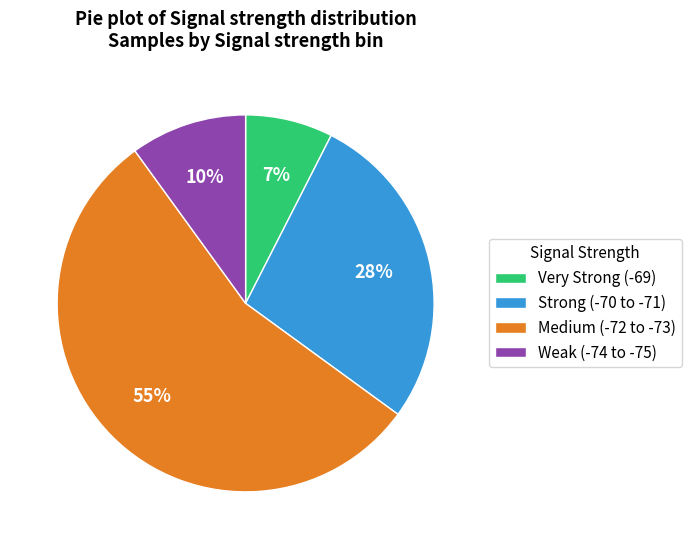

True or false: Strong (-70 to -71) accounts for 28% of the total.

True